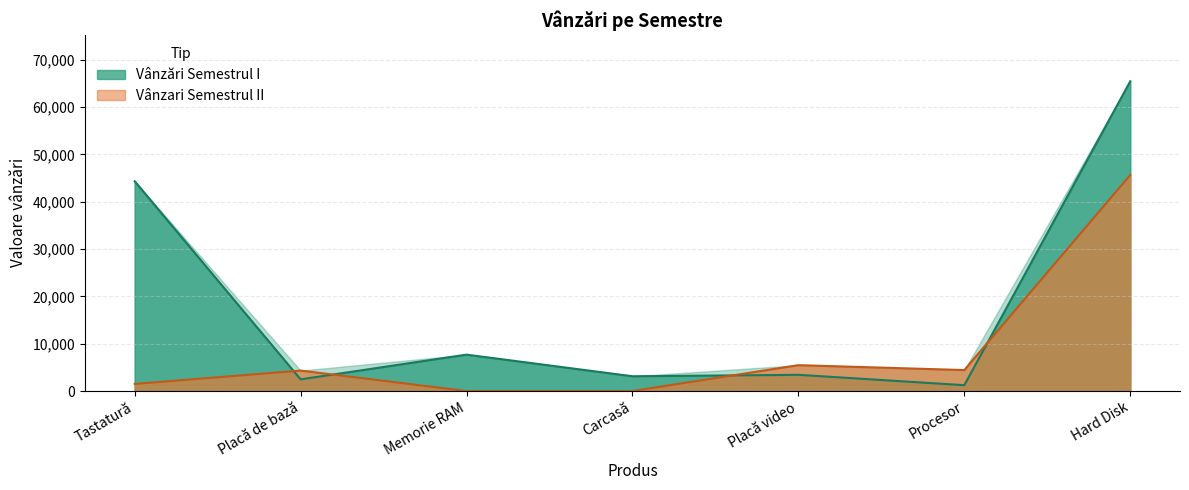

What is the difference between the Vânzari Semestrul II values at Procesor and Memorie RAM?

4432